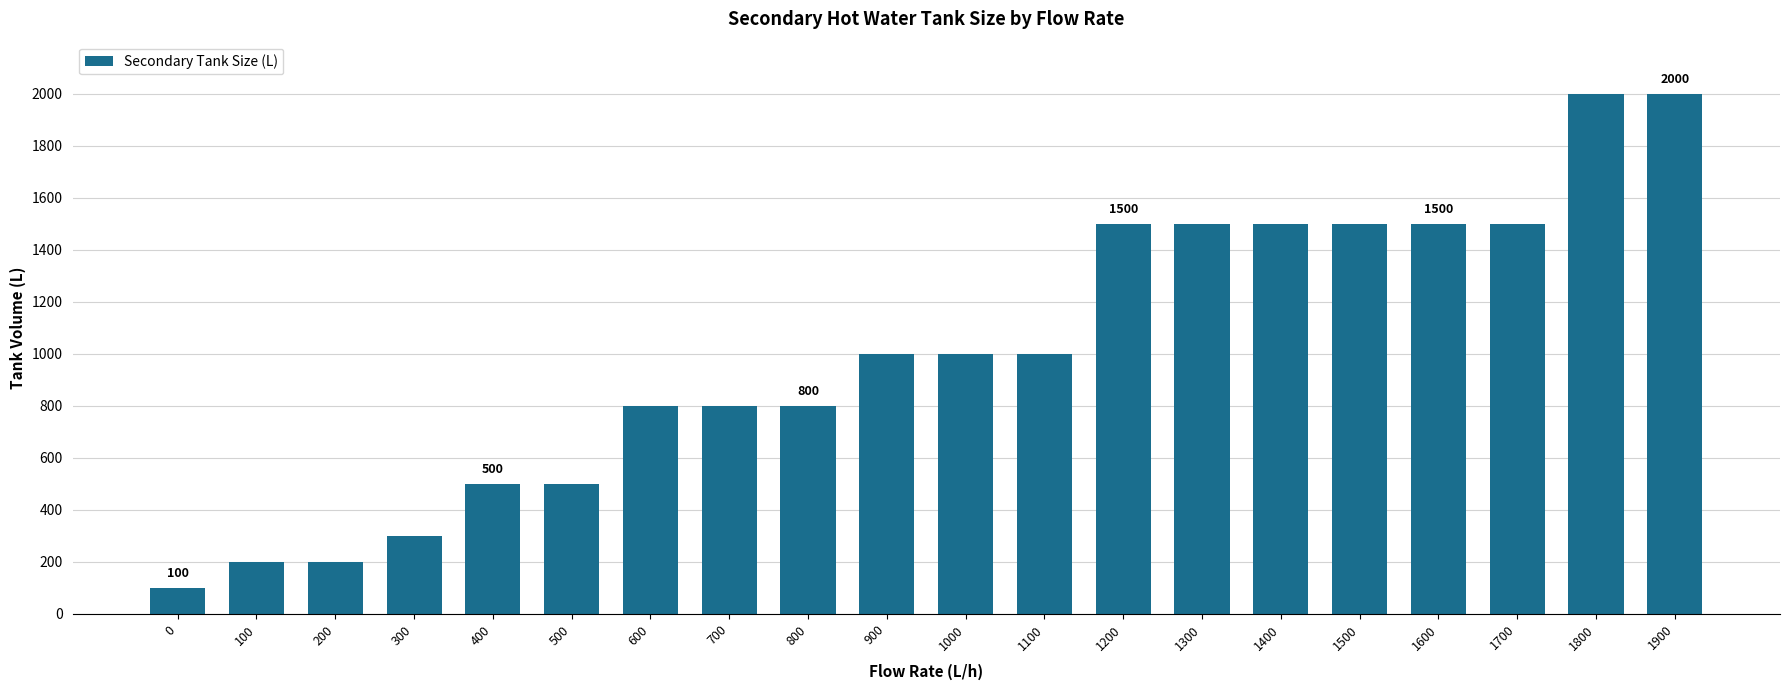

What is the change in value from 400 to 1500?

+1000